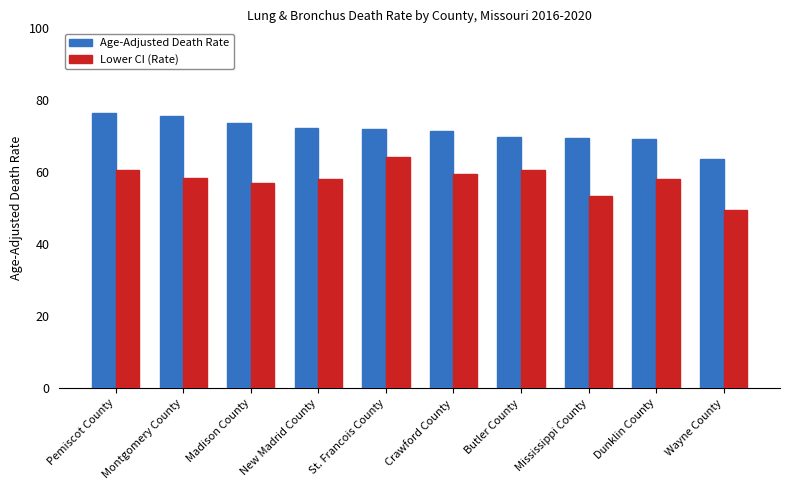

At how many categories does at least one series exceed 62?

10